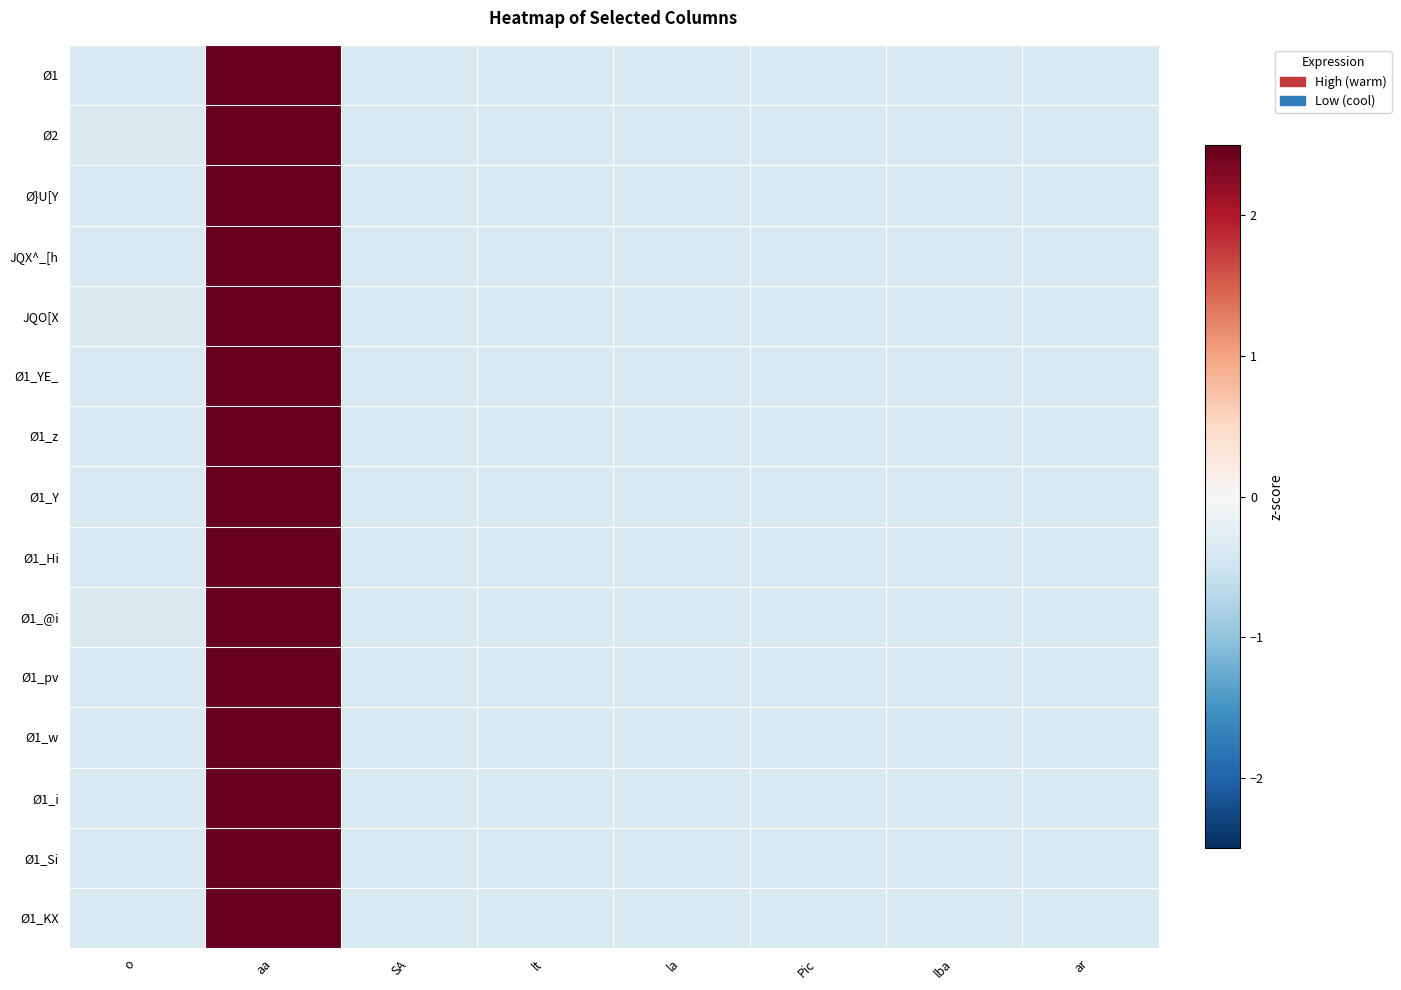

How many distinct data groups are displayed?

15